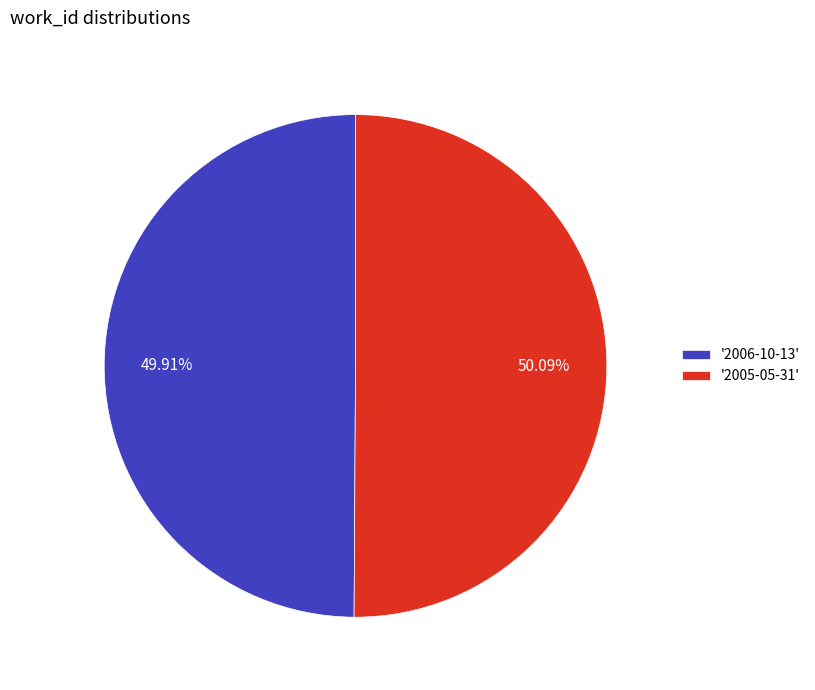

Approximately how many times larger is the value at '2006-10-13' compared to '2005-05-31'?

1.0